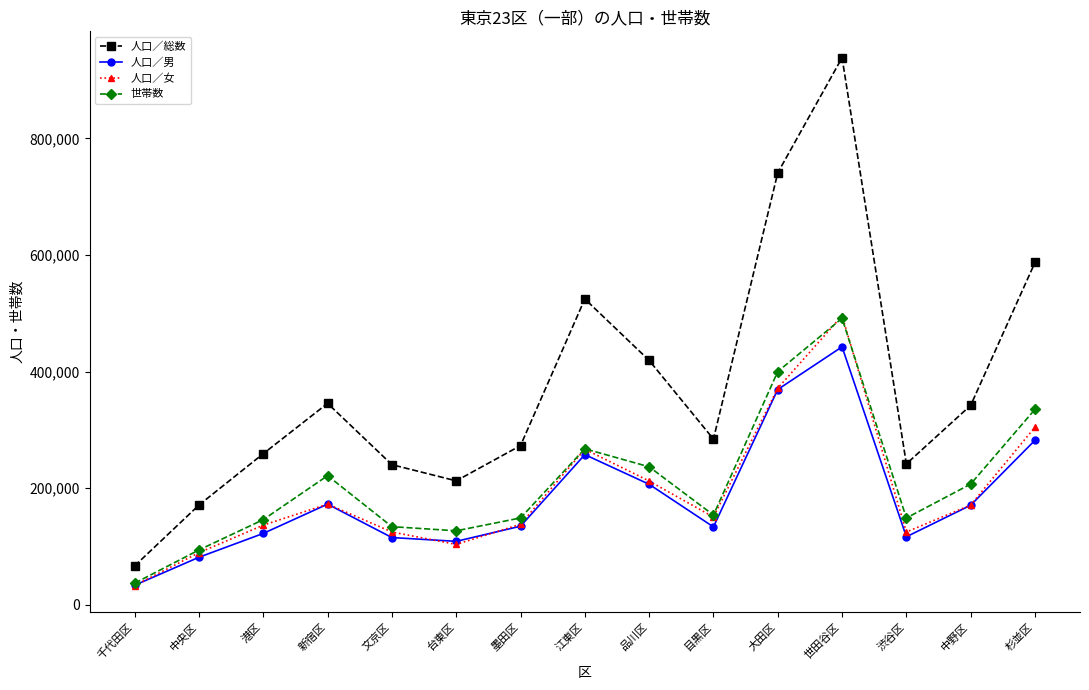

How many series are shown in this chart?

4